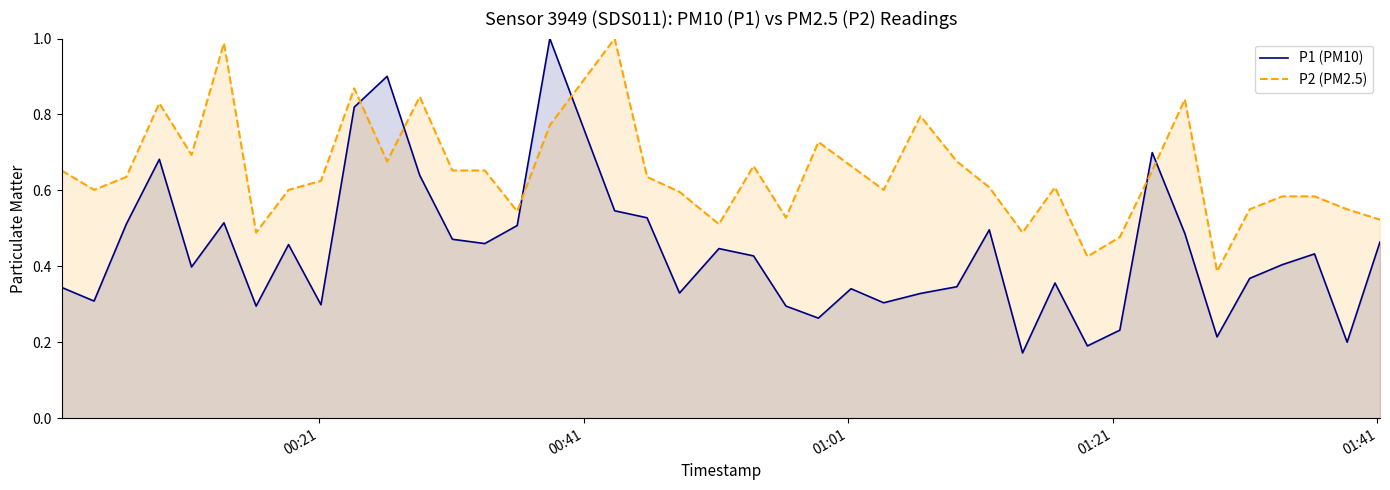

What is the difference between the second highest and second lowest values in the P2 (PM2.5) series?

0.6